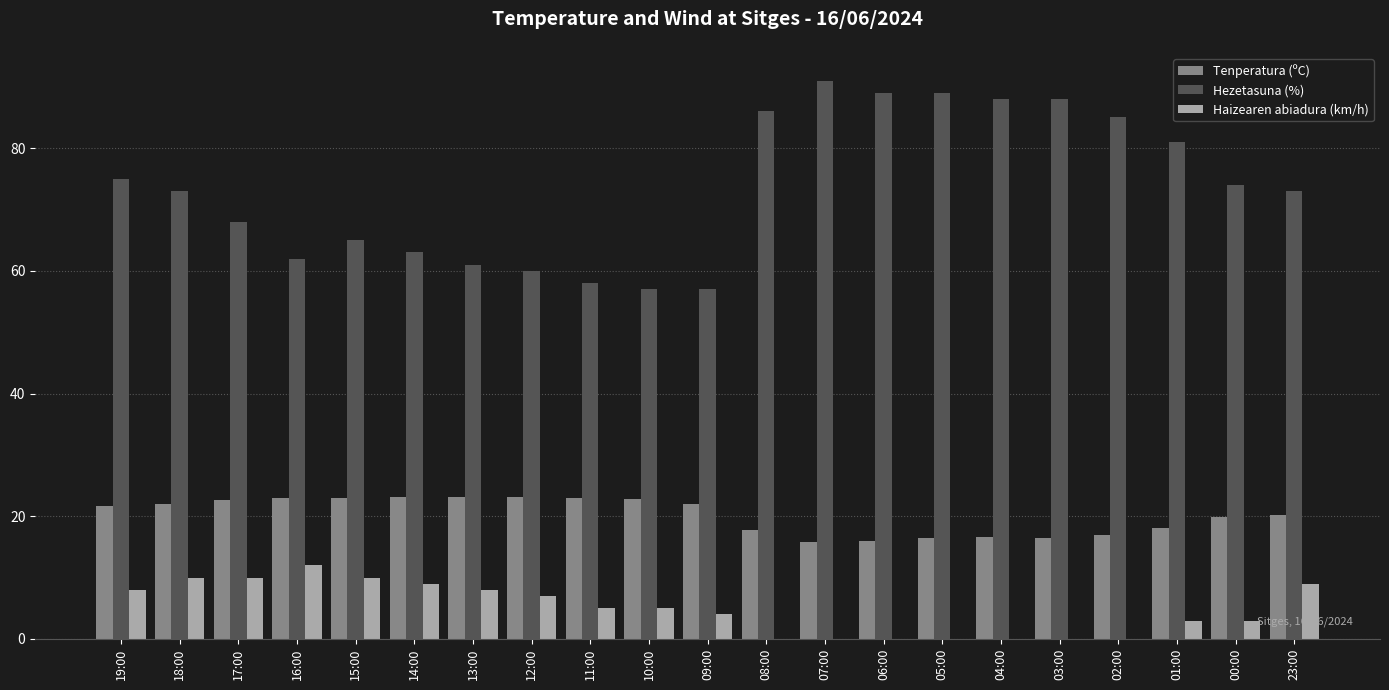

How many series are shown in this chart?

3